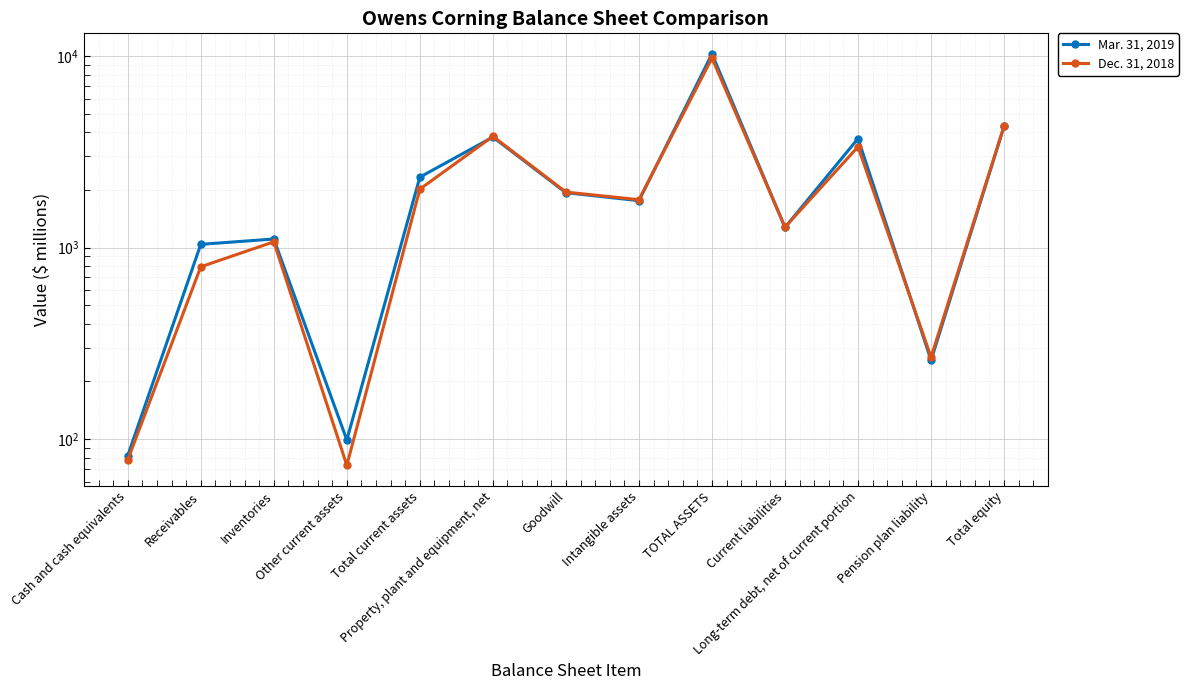

Which category has the lowest value across all series?

Other current assets